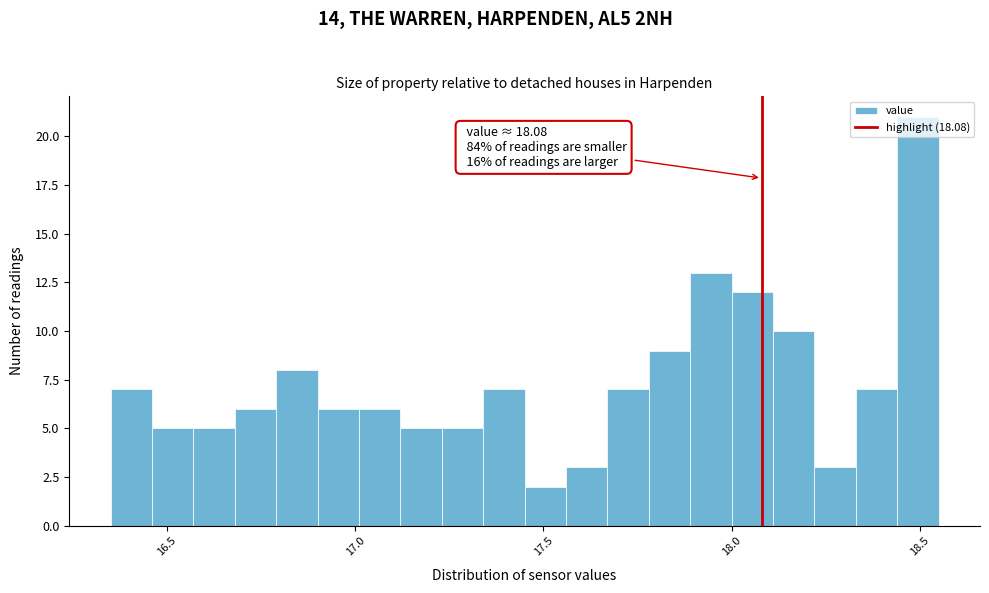

Around what value on the x-axis is the tallest bar? Give the approximate position of its centre, as read against the axis.

18.50